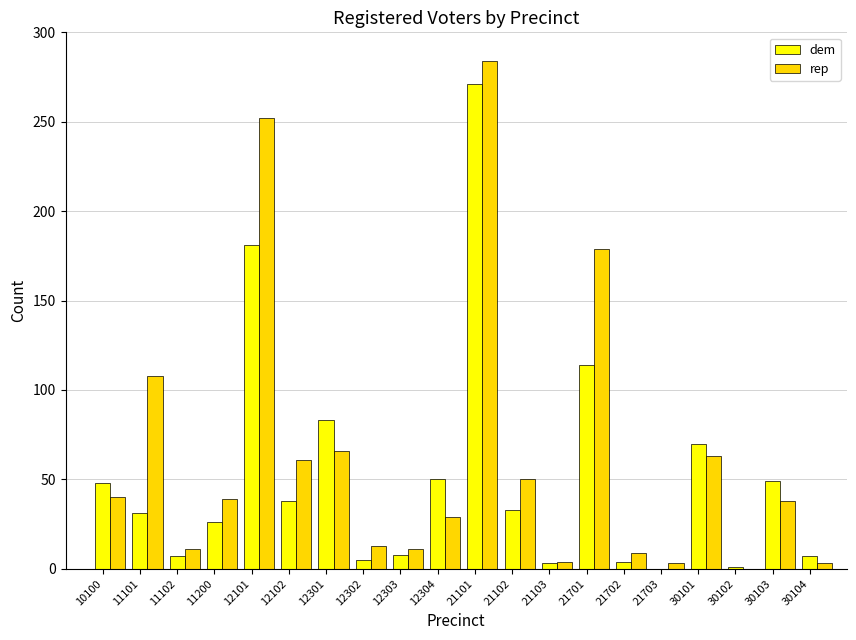

What is the highest value of the rep series?

284